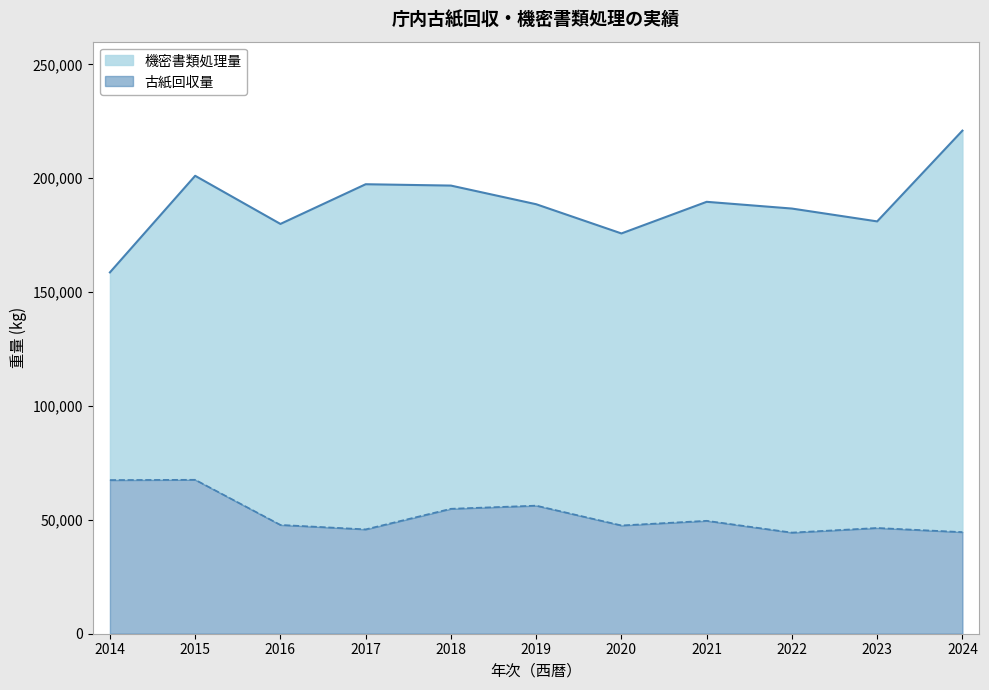

What is the minimum value shown in the chart?

44420